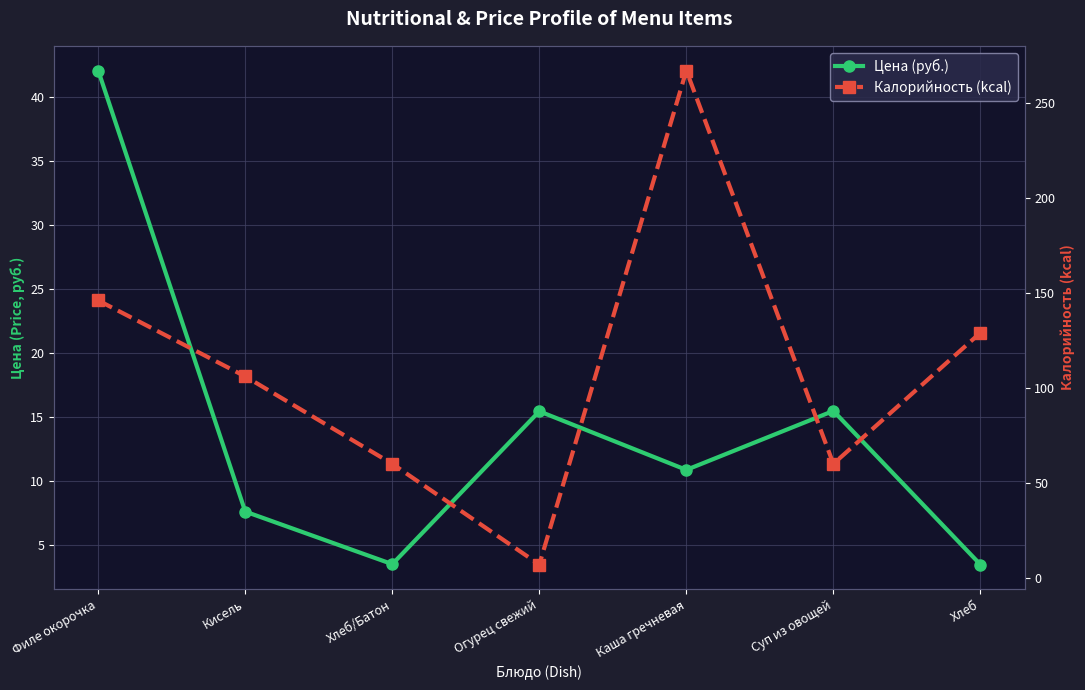

Rank the categories by Цена (руб.) value from lowest to highest.

Хлеб, Хлеб/Батон, Кисель, Каша гречневая, Огурец свежий, Суп из овощей, Филе окорочка